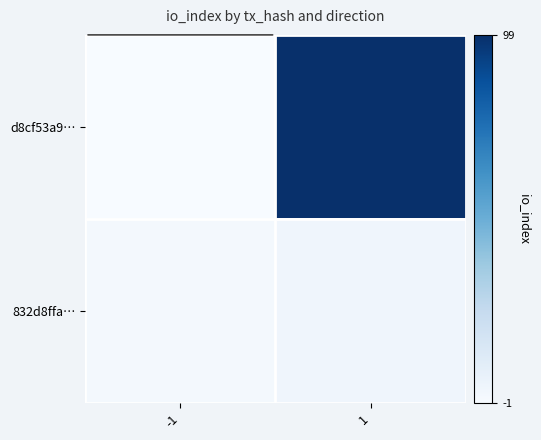

Which series has the largest range (max minus min)?

d8cf53a9…